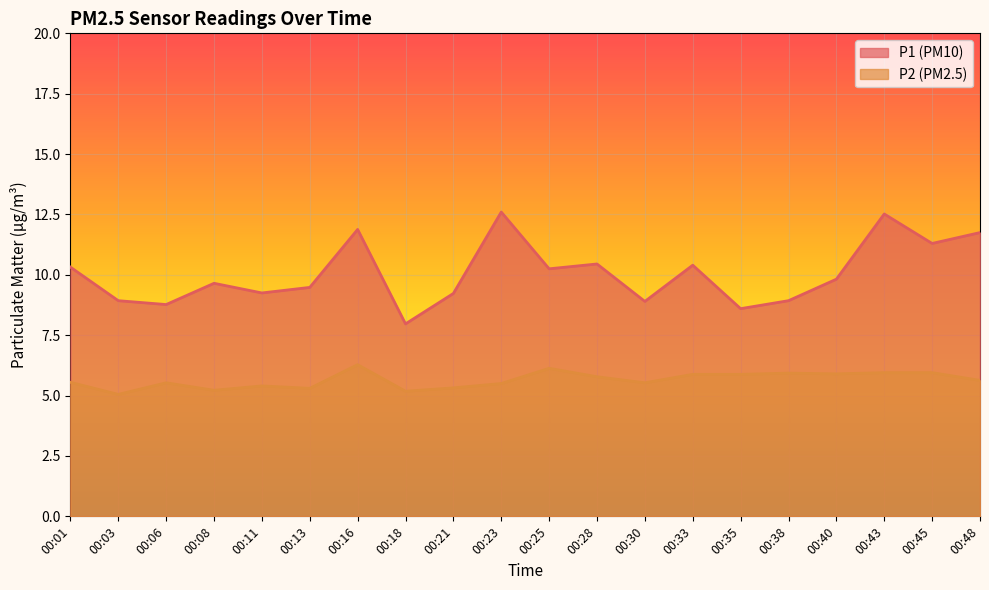

True or false: P2 has more than 0 interior local peaks.

True